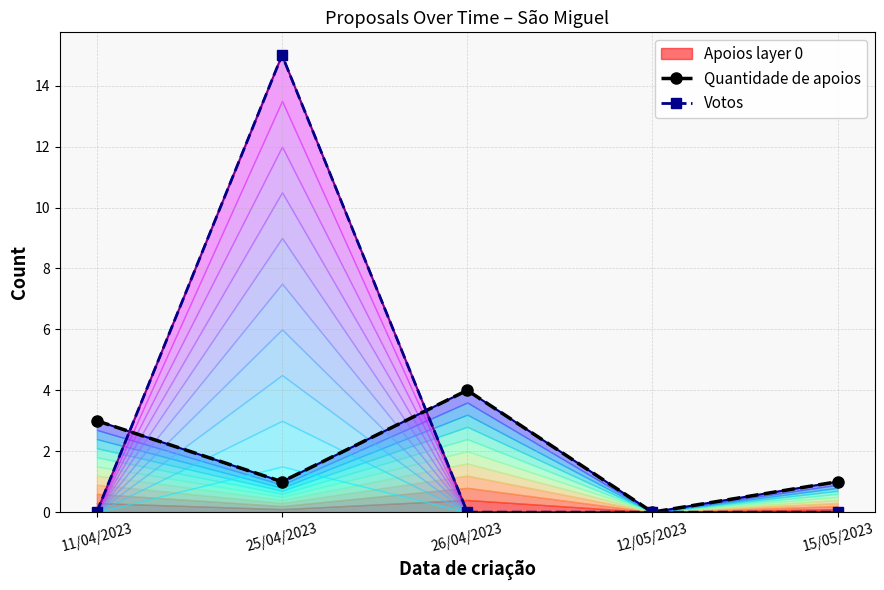

How many data points does each series have?

5